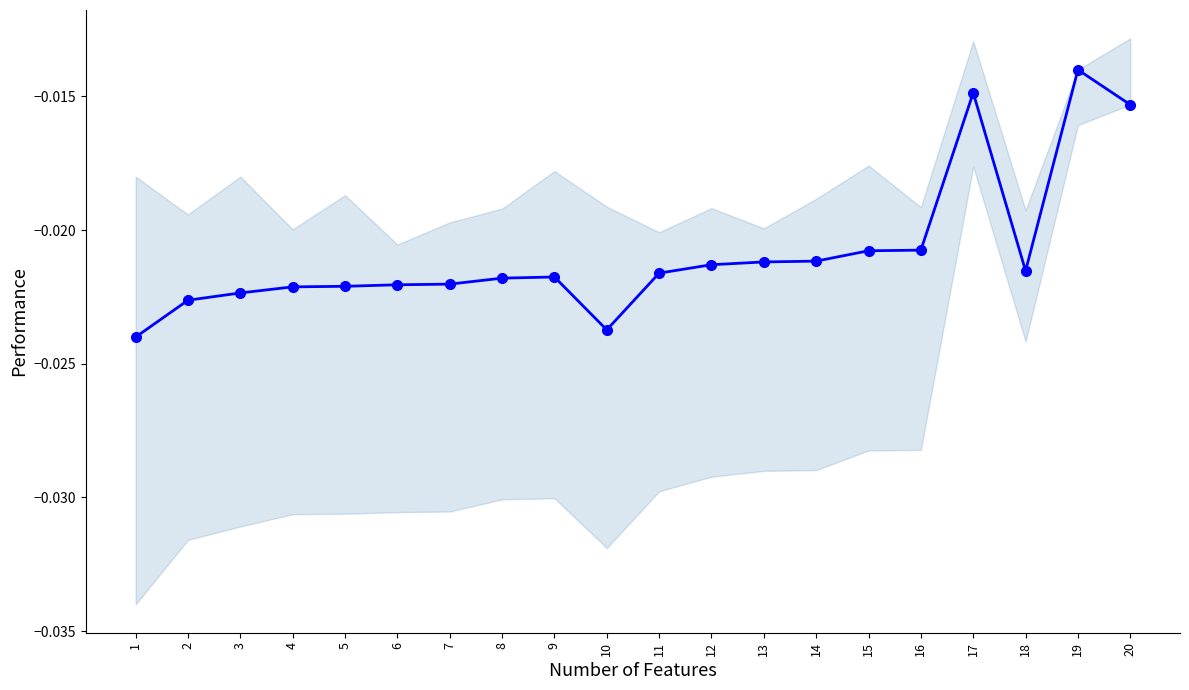

Is this an area chart (filled region under the line)?

No